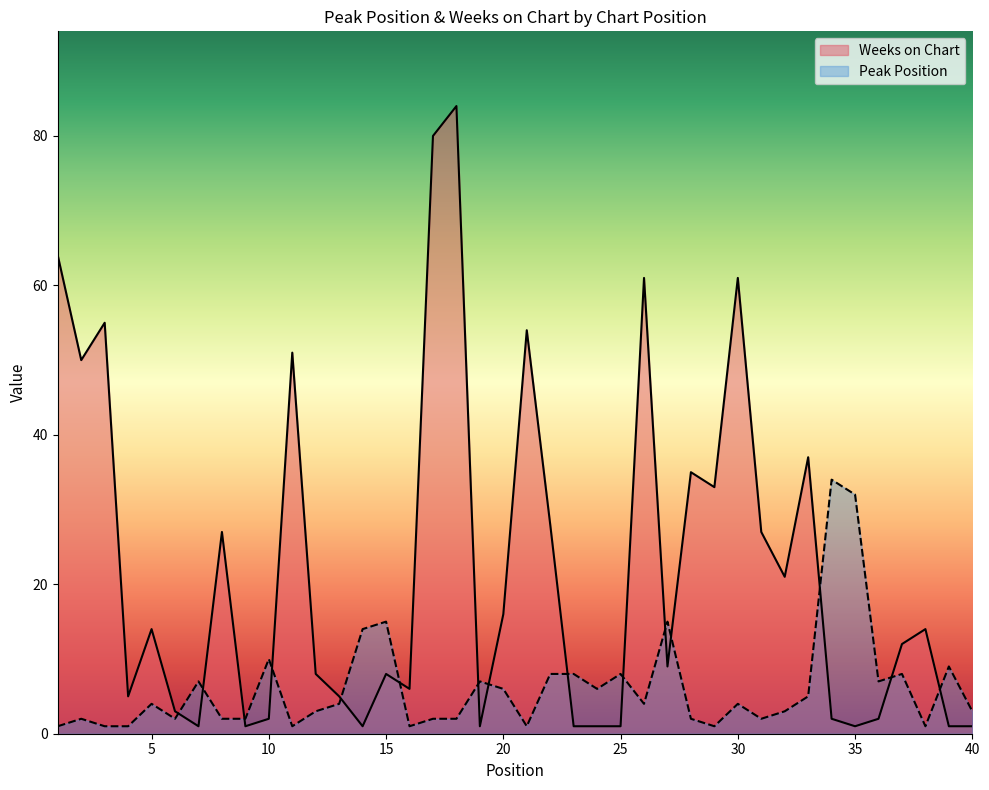

Between 32 and 39, which series saw the biggest shift?

Weeks on Chart